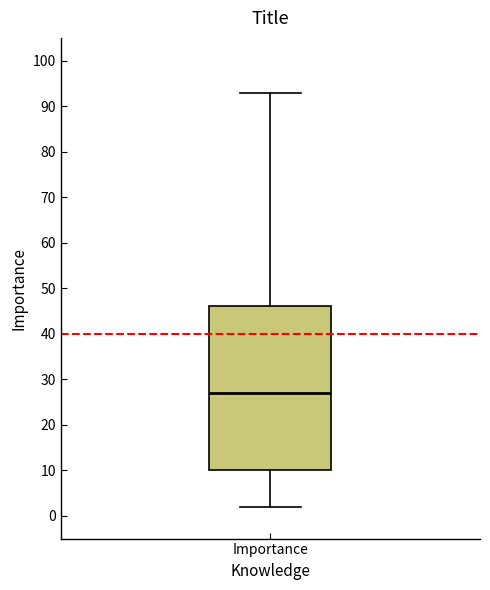

Where does the upper whisker of the box for Importance end on the y-axis? The values are not printed on the chart, so give them approximately, as read against the axis.

93